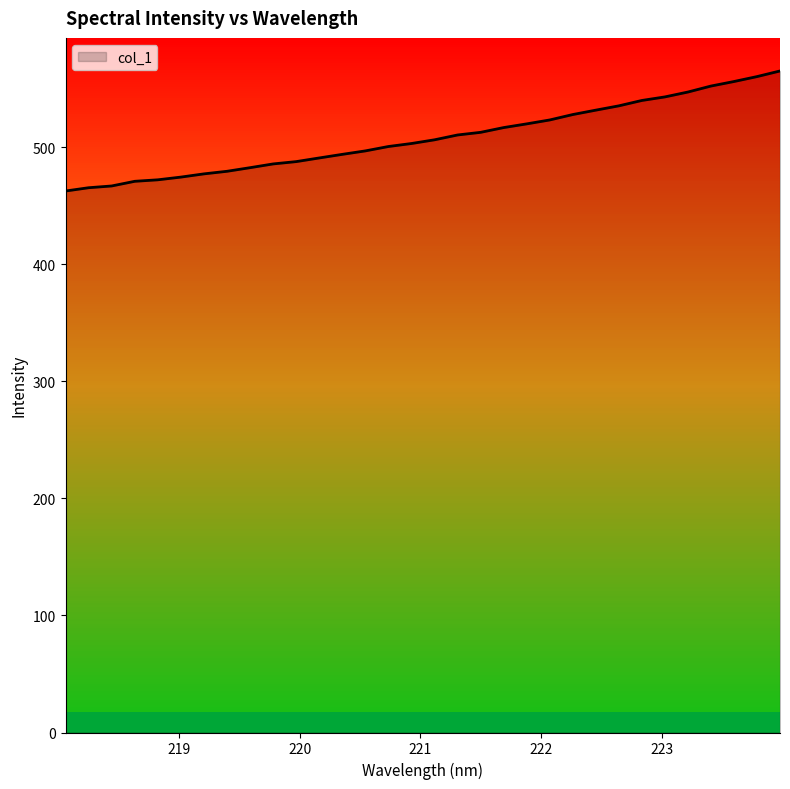

Does the chart have visible grid lines?

No